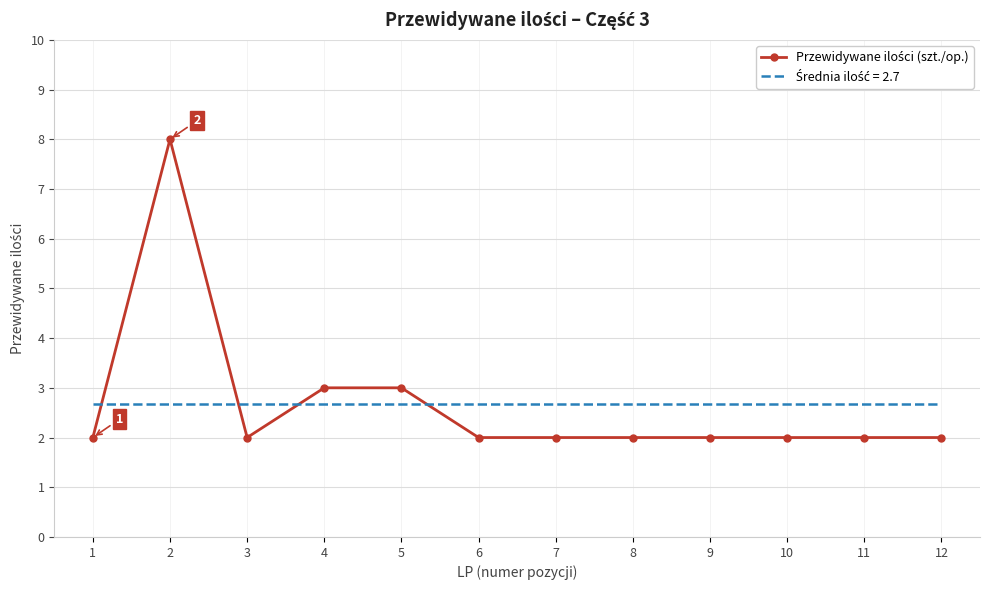

What is the smallest value displayed?

2.0